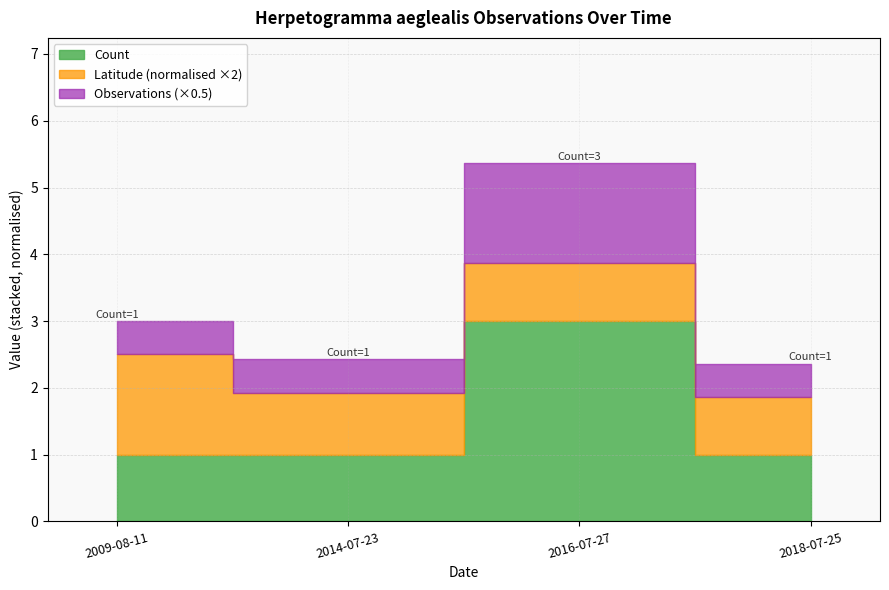

Which has a higher value, 2016-07-27 or 2014-07-23?

2016-07-27